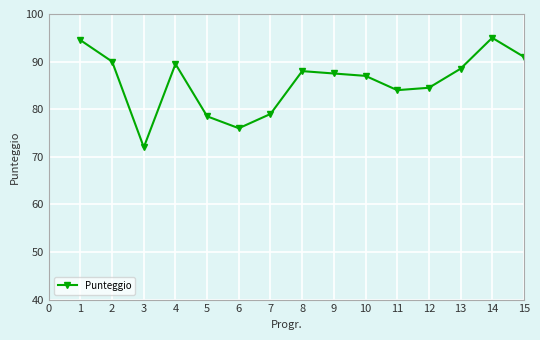

List the labels in order of value, smallest first.

3, 6, 5, 7, 11, 12, 10, 9, 8, 13, 4, 2, 15, 1, 14